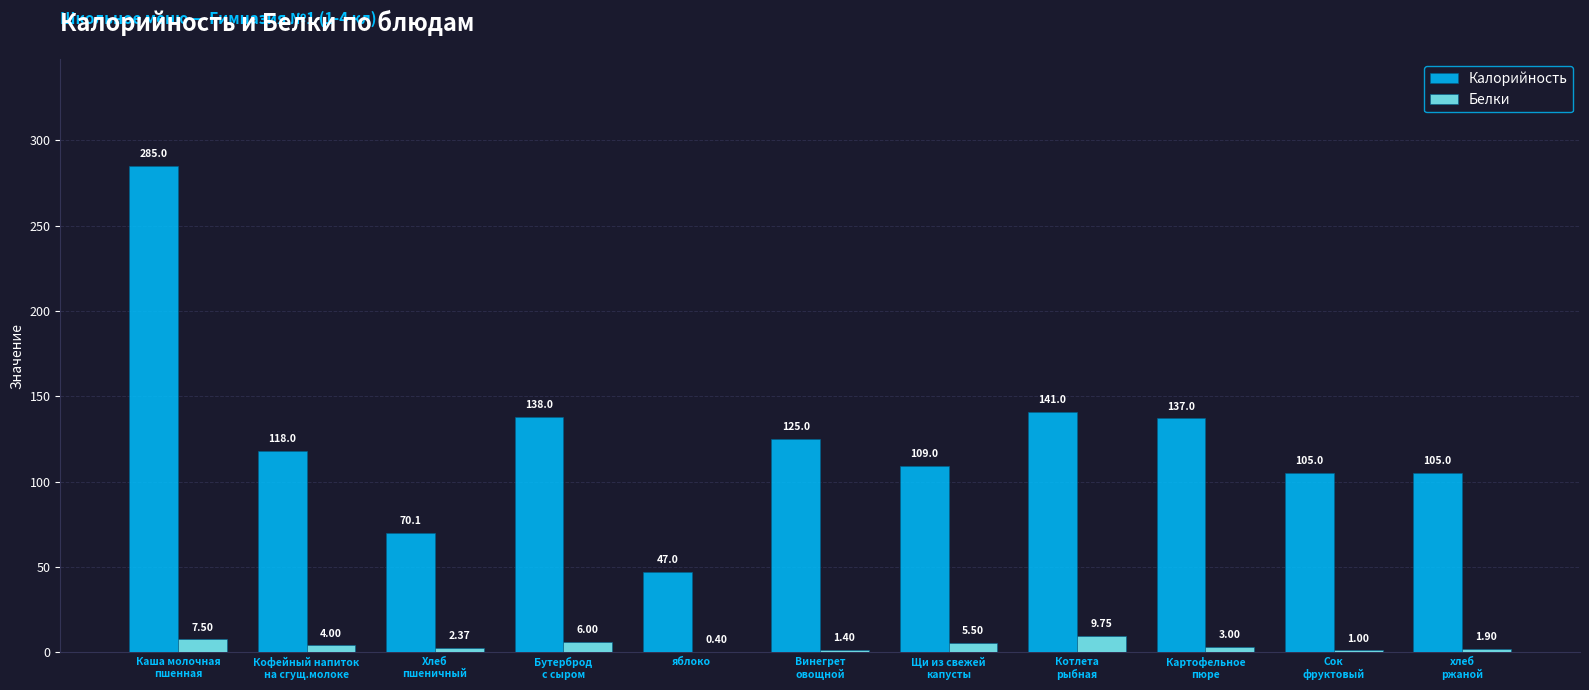

Does the chart contain stacked bars?

No